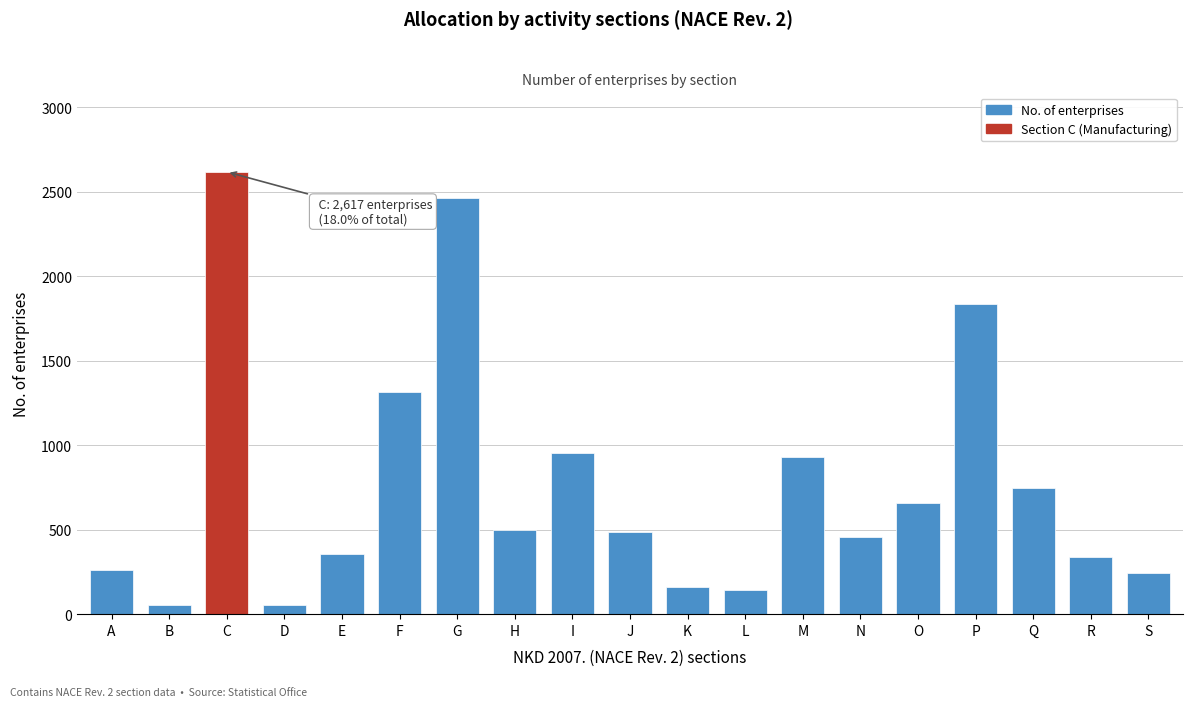

What is the greatest value displayed?

2617